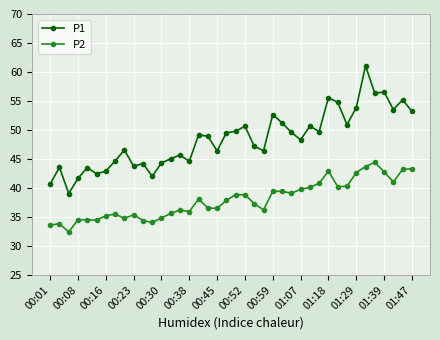

What is the value of the P1 point at the 7th from the left?

42.9